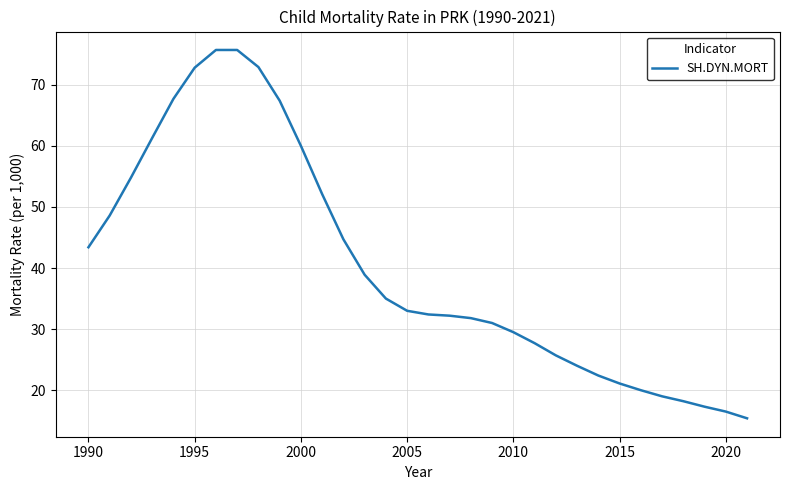

What is the maximum value shown in the chart?

75.7